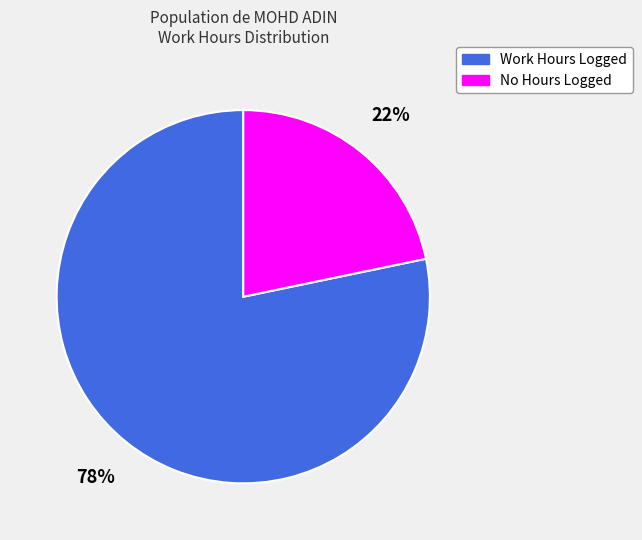

Does any single category account for the majority?

Yes